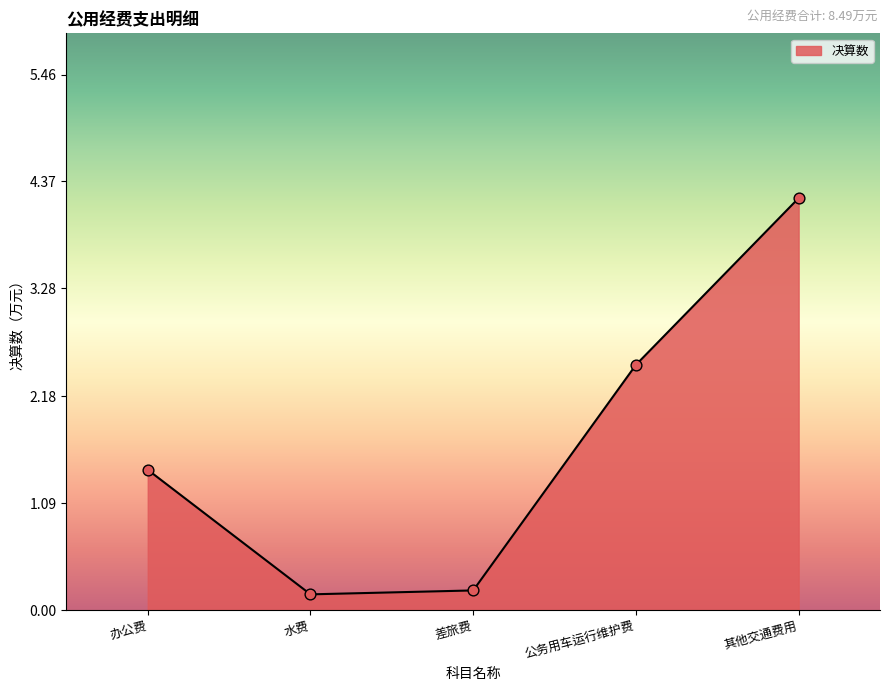

What is the change in value from 公务用车运行维护费 to 其他交通费用?

+1.7